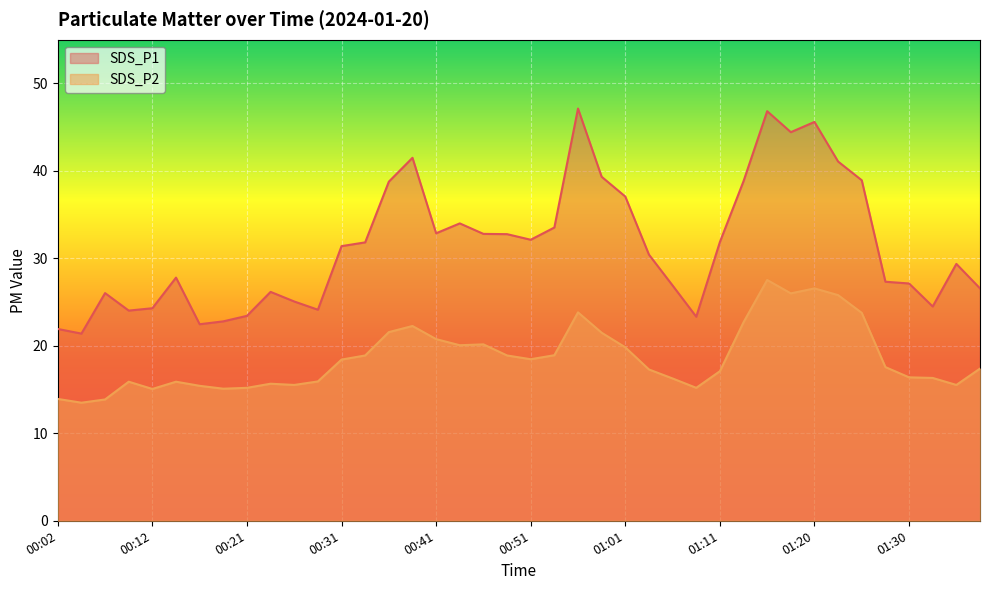

Reading left to right, list all the values displayed in this chart.

SDS_P1: 00:02=21.9	00:04=21.4	00:07=26.0	00:09=24.0	00:12=24.3	00:14=27.8	00:17=22.5	00:19=22.8	00:21=23.4	00:24=26.2	00:26=25.1	00:29=24.1	00:31=31.4	00:34=31.8	00:36=38.8	00:39=41.5	00:41=32.9	00:44=34.0	00:46=32.8	00:48=32.8	00:51=32.1	00:53=33.5	00:56=47.1	00:58=39.3	01:01=37.1	01:03=30.4	01:06=26.9	01:08=23.3	01:11=31.9	01:13=38.8	01:16=46.8	01:18=44.4	01:20=45.6	01:23=41.1	01:25=38.9	01:28=27.3	01:30=27.1	01:33=24.5	01:35=29.4	01:38=26.6
SDS_P2: 00:02=13.9	00:04=13.5	00:07=13.9	00:09=15.9	00:12=15.1	00:14=15.9	00:17=15.4	00:19=15.1	00:21=15.2	00:24=15.7	00:26=15.5	00:29=15.9	00:31=18.4	00:34=18.9	00:36=21.6	00:39=22.3	00:41=20.8	00:44=20.1	00:46=20.2	00:48=18.9	00:51=18.5	00:53=18.9	00:56=23.8	00:58=21.5	01:01=19.8	01:03=17.3	01:06=16.3	01:08=15.2	01:11=17.1	01:13=22.7	01:16=27.5	01:18=26.0	01:20=26.6	01:23=25.8	01:25=23.8	01:28=17.6	01:30=16.4	01:33=16.3	01:35=15.5	01:38=17.4